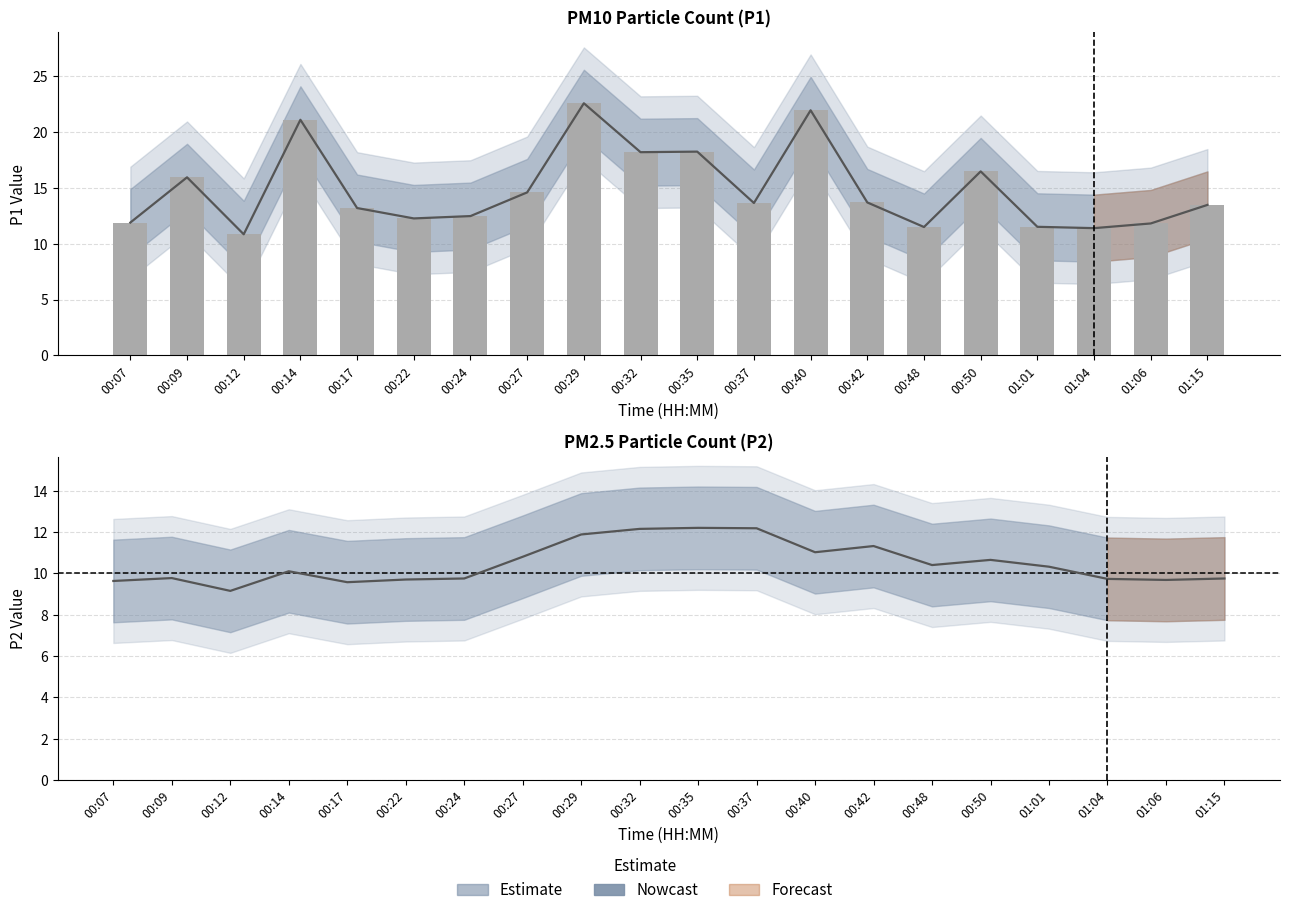

The Nowcast series shows 11.0 at 00:40. True or false?

True